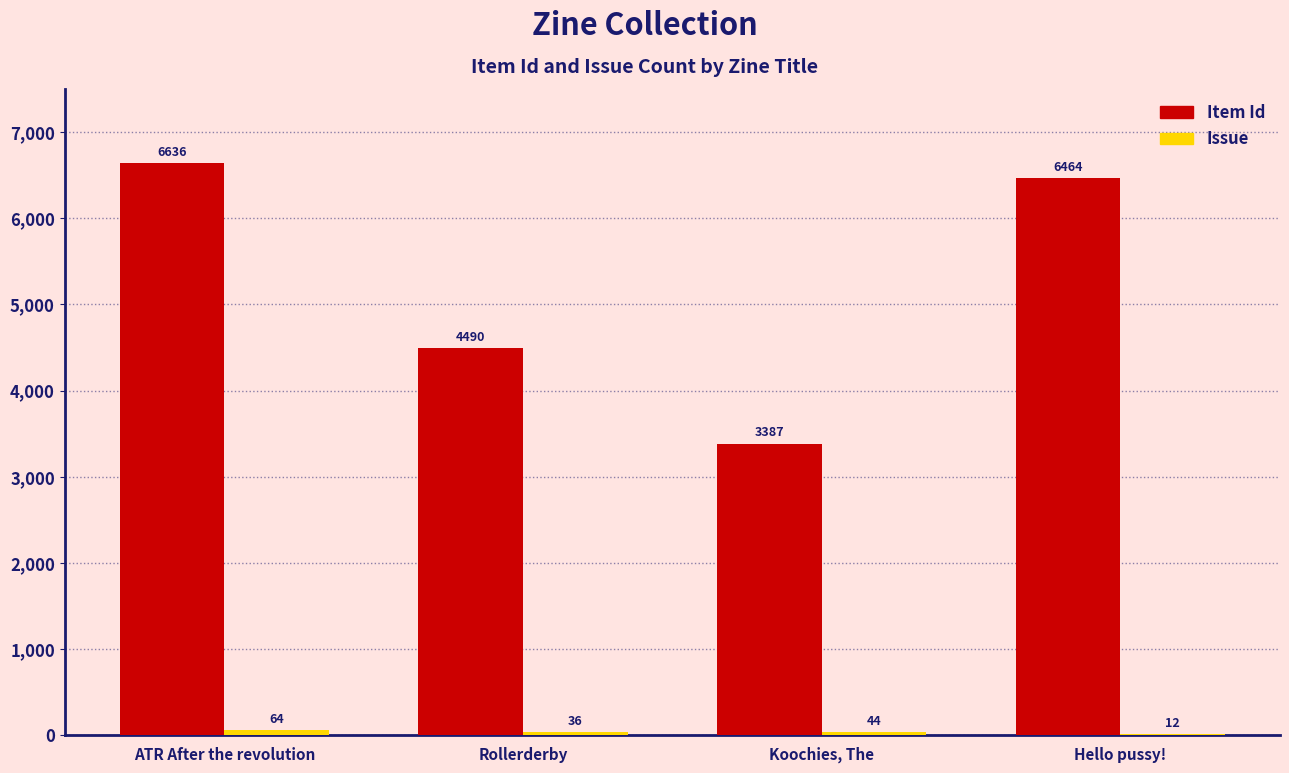

At which category does the chart reach its peak across all series?

ATR After the revolution